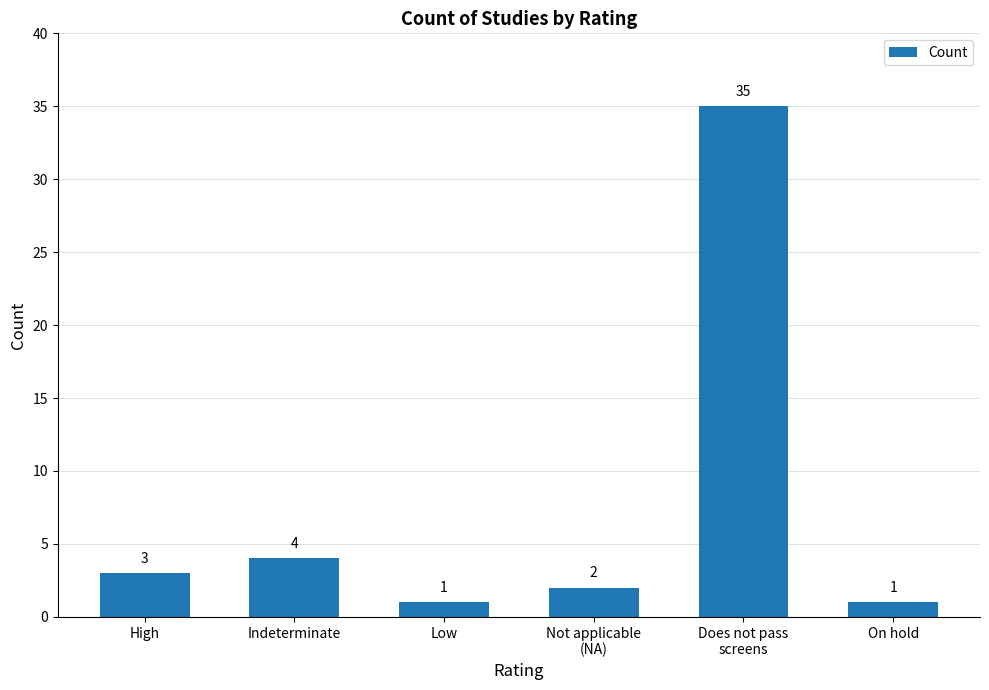

Does the chart contain stacked bars?

No